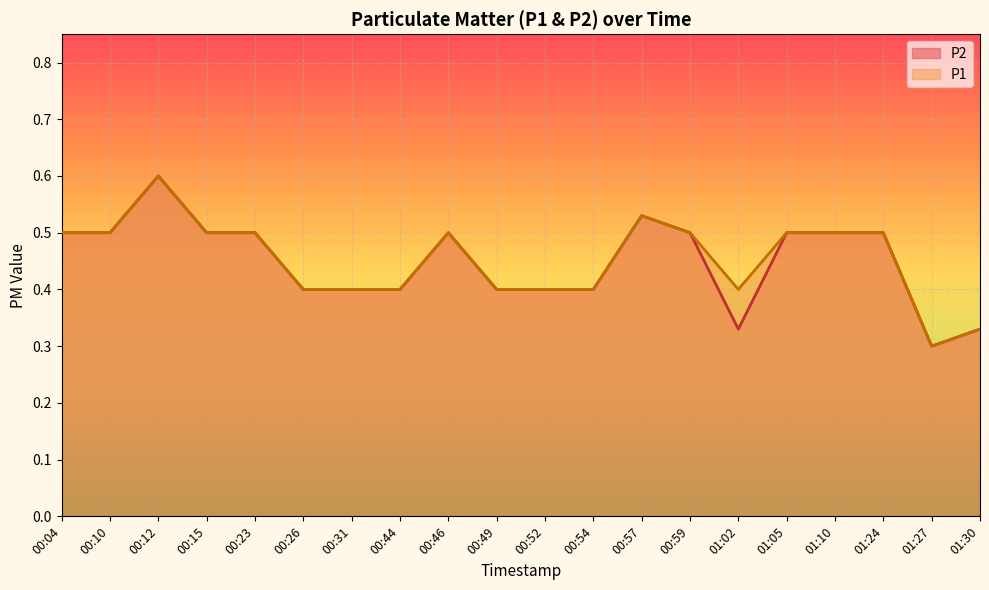

Rank the categories by P1 value from lowest to highest.

01:27, 01:30, 00:26, 00:31, 00:44, 00:49, 00:52, 00:54, 01:02, 00:04, 00:10, 00:15, 00:23, 00:46, 00:59, 01:05, 01:10, 01:24, 00:57, 00:12